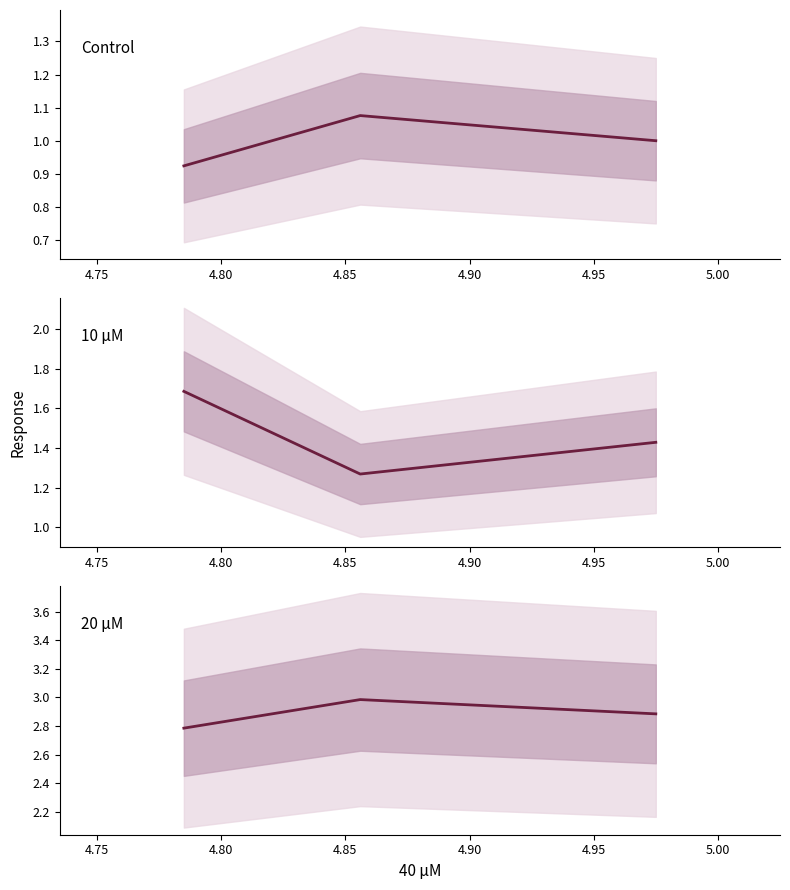

What is the difference between the maximum and second lowest values in the 10 μM series?

0.3